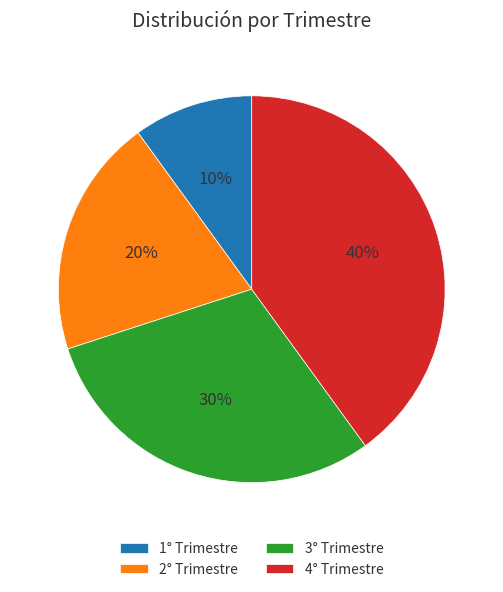

To the nearest percent, what percentage of the pie is 2° Trimestre?

20%